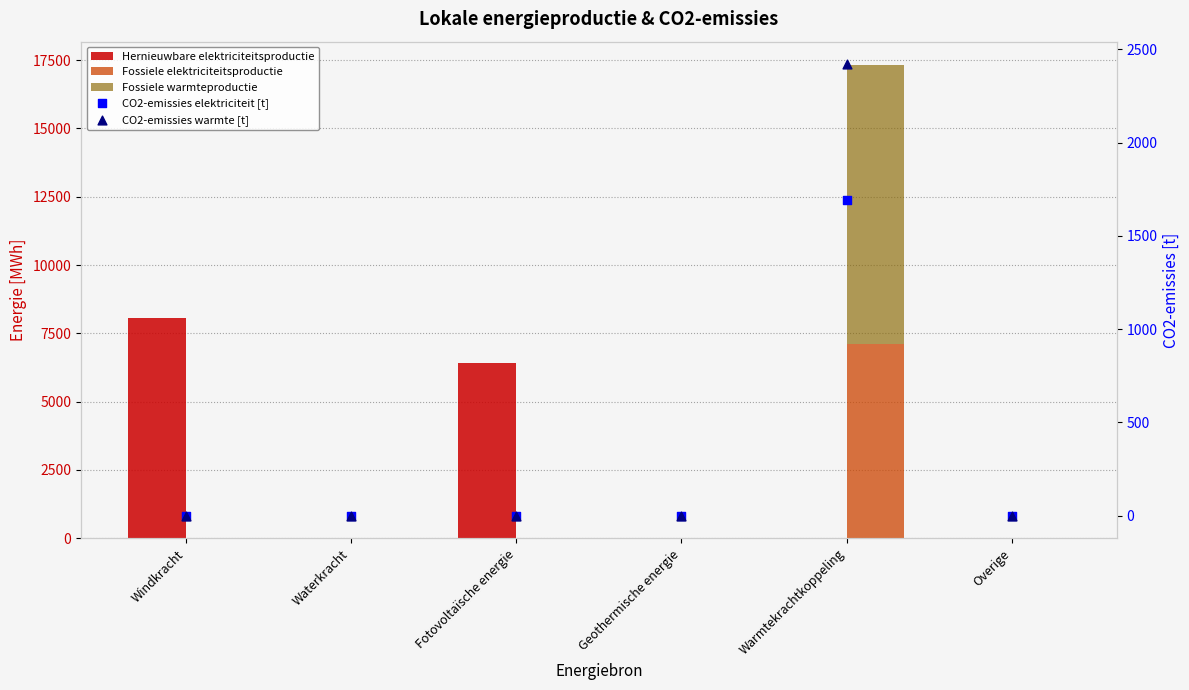

At how many categories does at least one series exceed 7622?

2